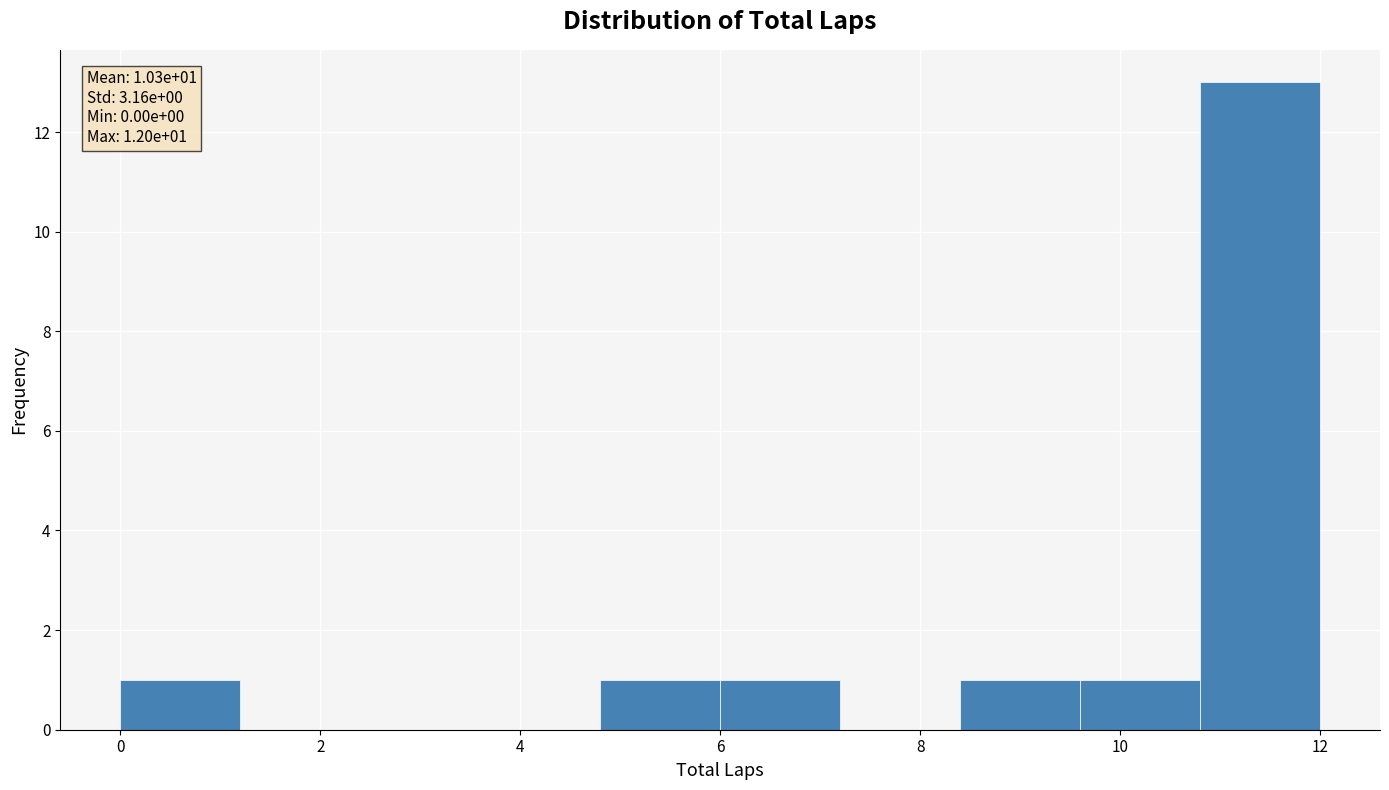

Which range on the x-axis has the tallest bar?

10.8 to 12.0